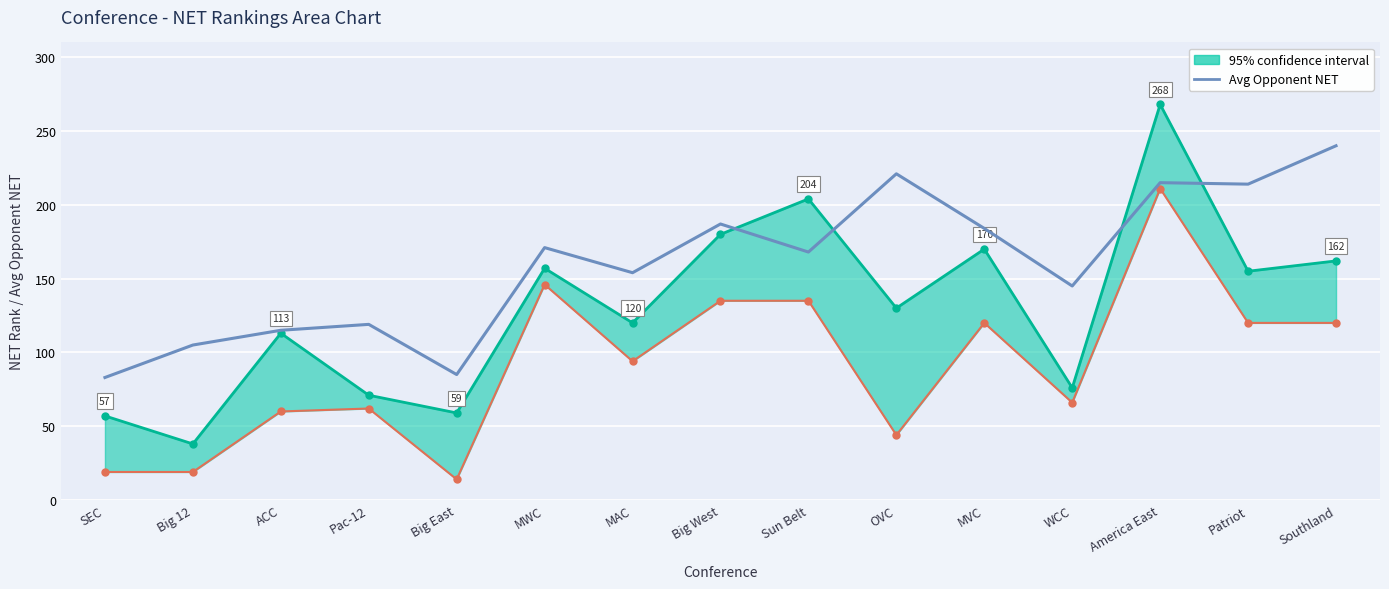

How many data points are less than 168?

7